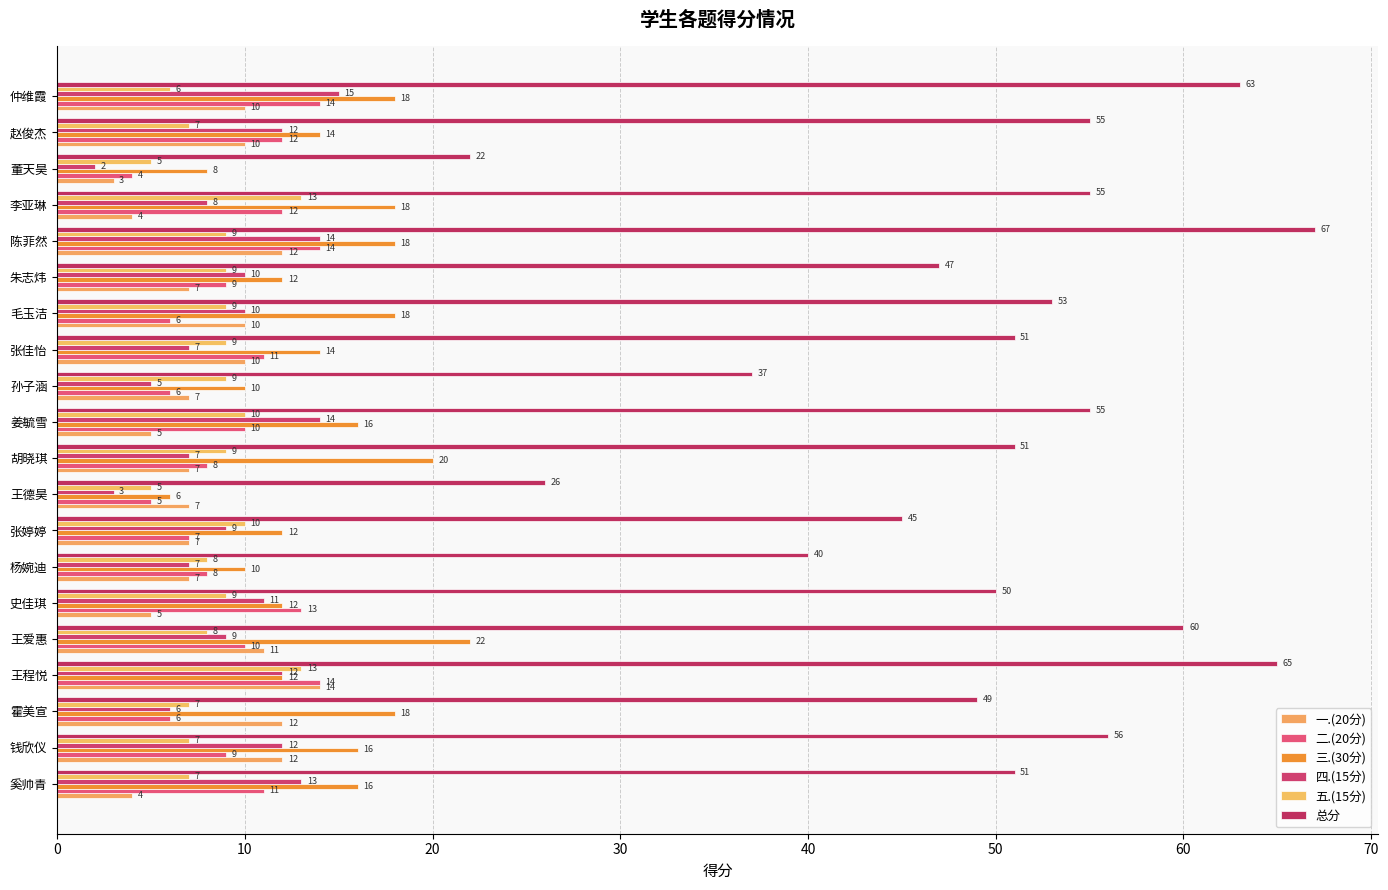

Rank the series by their maximum value, from lowest to highest.

五.(15分), 一.(20分), 二.(20分), 四.(15分), 三.(30分), 总分